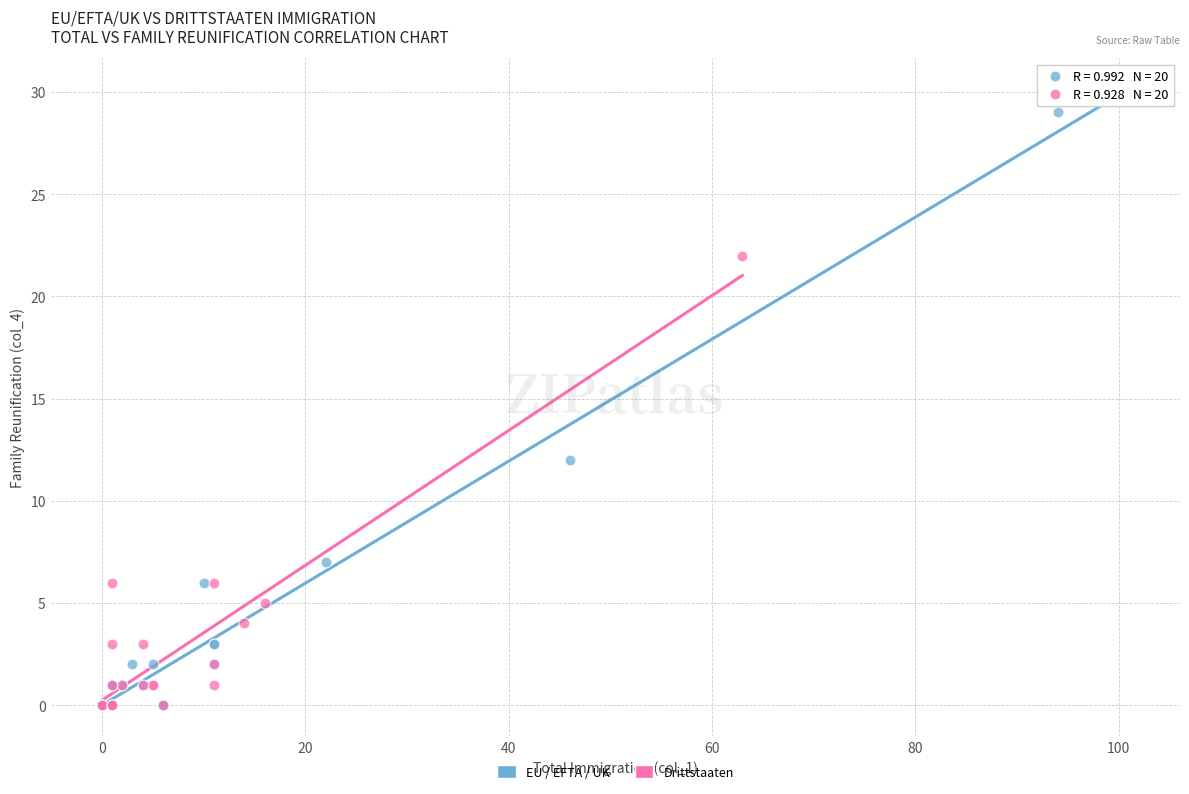

Which series reaches the maximum Y coordinate?

EU / EFTA / UK